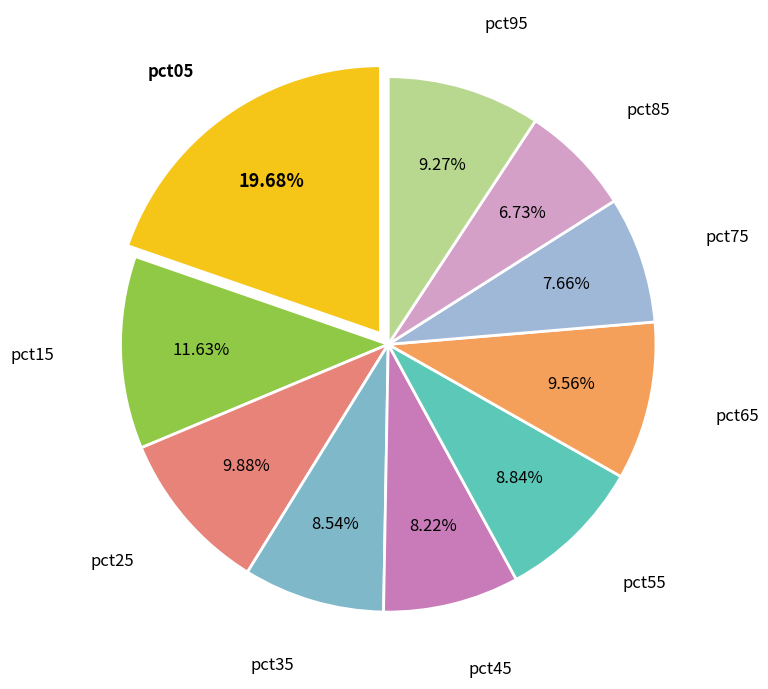

Does pct25 represent more than half of the total?

No